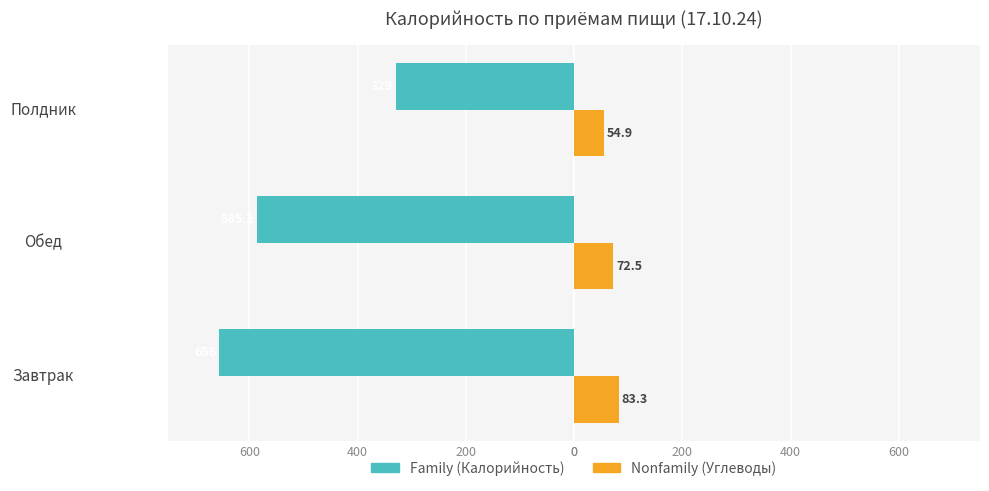

How many data points does each series have?

3